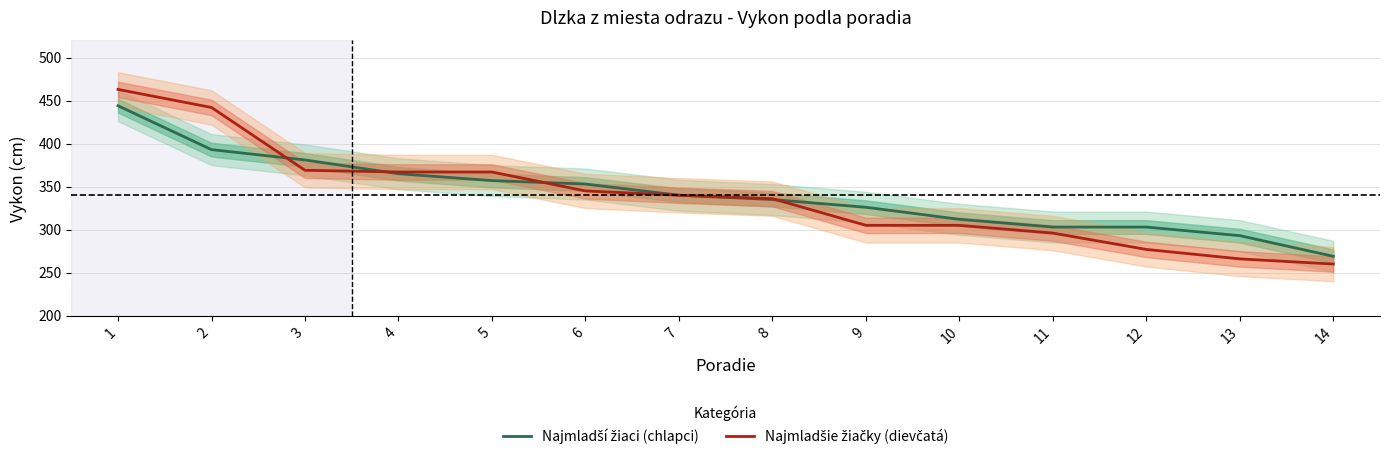

Is this an area chart (filled region under the line)?

No